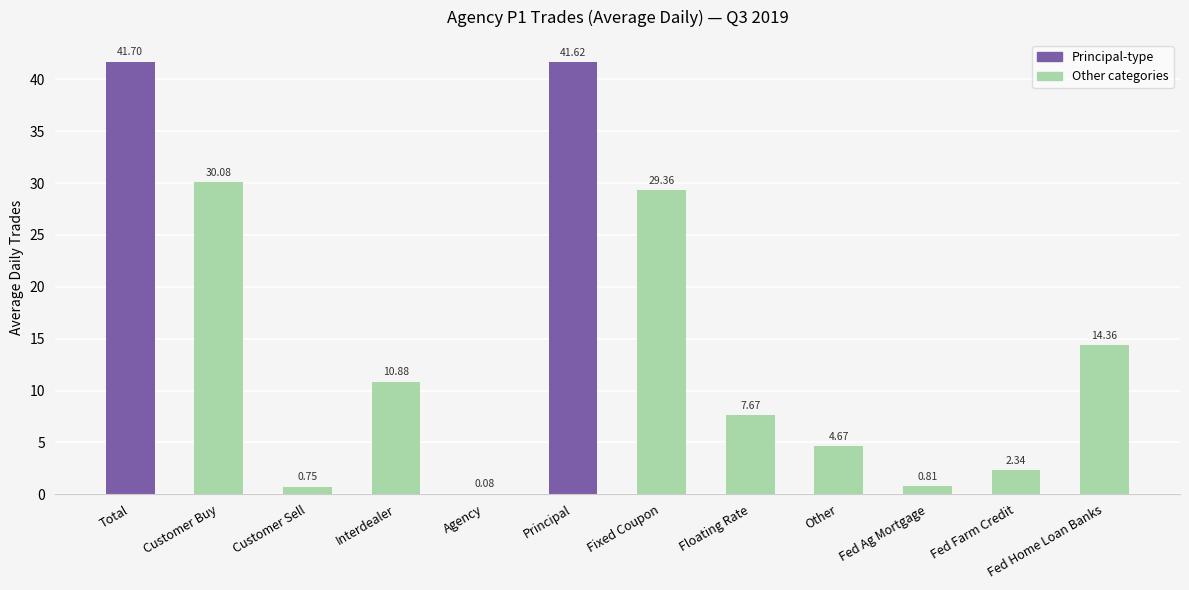

Between Fixed Coupon and Fed Ag Mortgage, which is larger?

Fixed Coupon